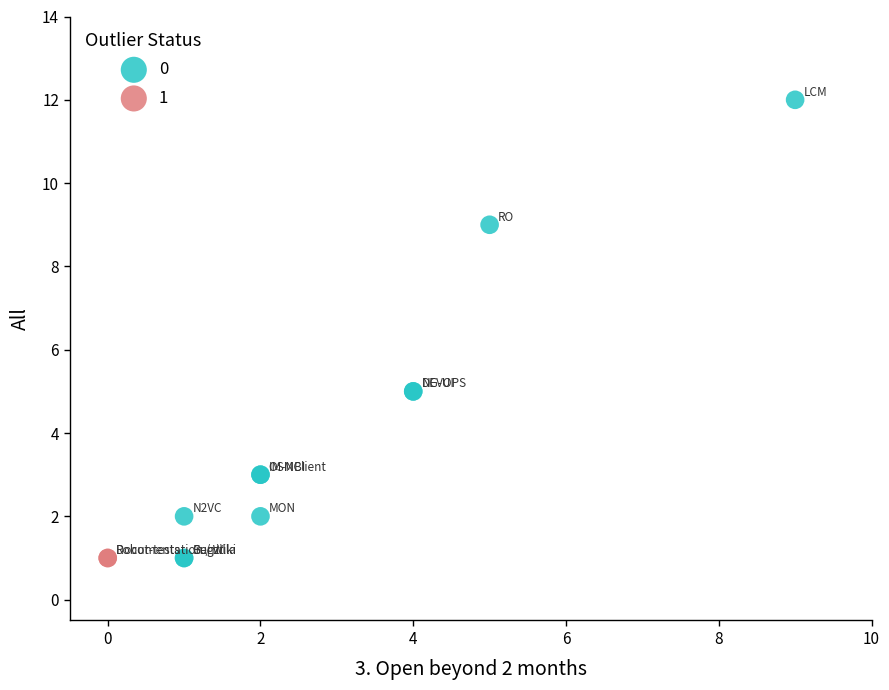

What are all the series names shown in the legend?

0, 1